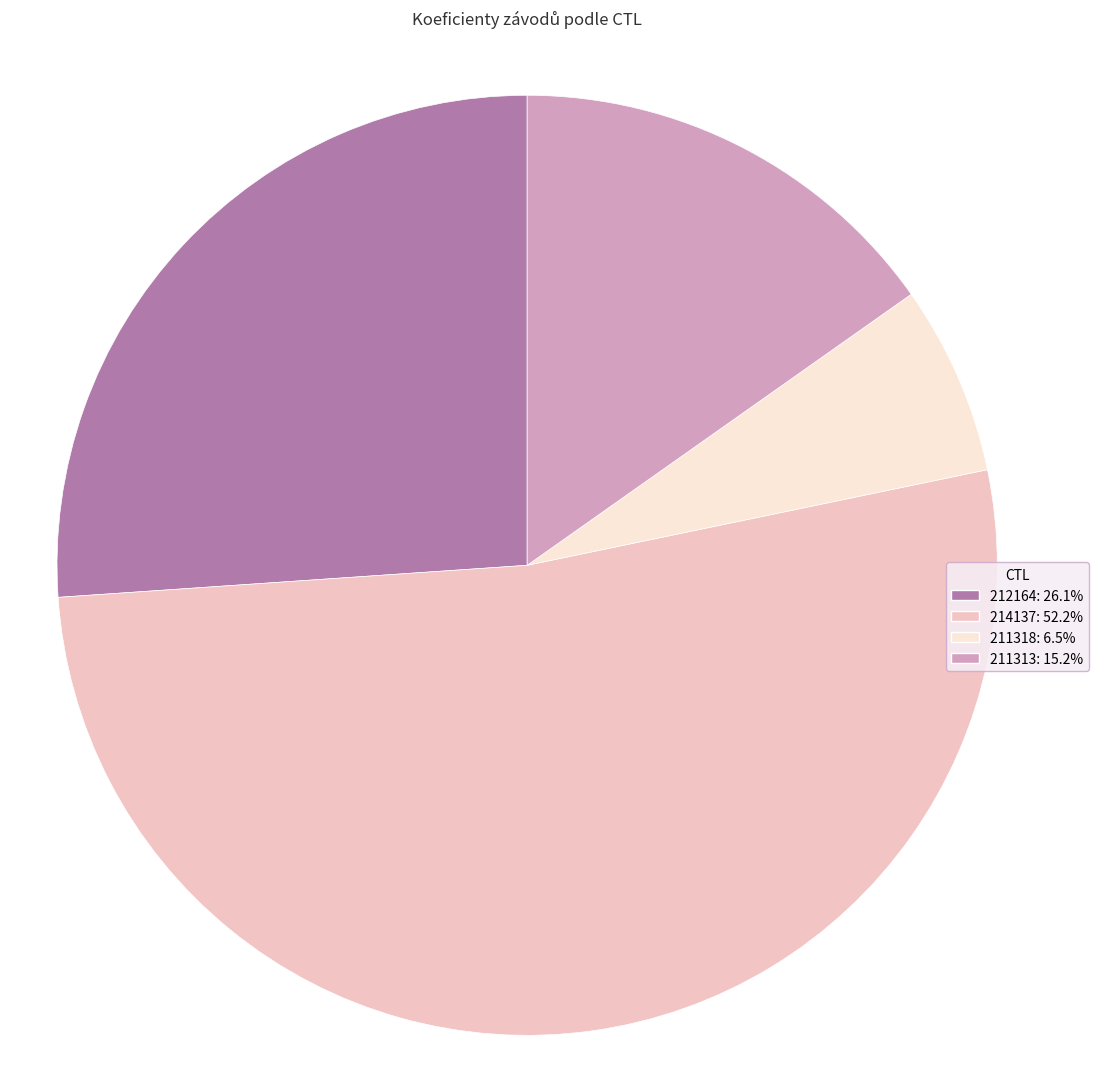

Approximately how many times larger is the value at 212164 compared to 214137?

0.5